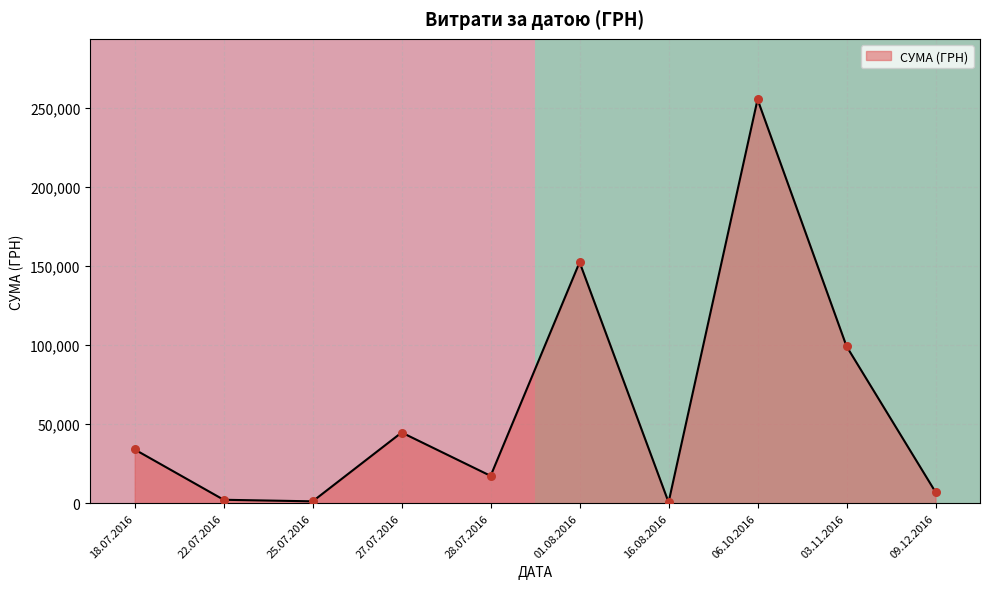

What is the change in value from 18.07.2016 to 22.07.2016?

-31820.1